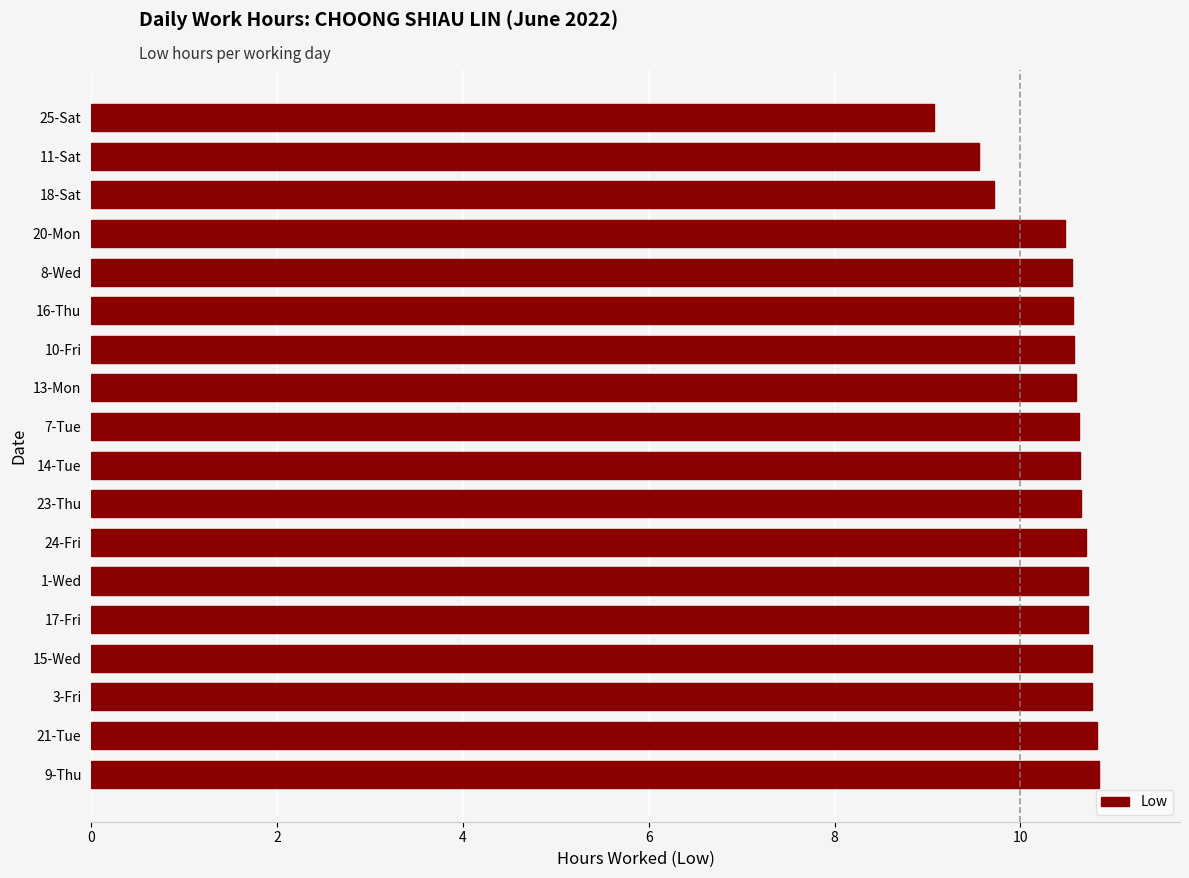

How many data points are less than 10?

3